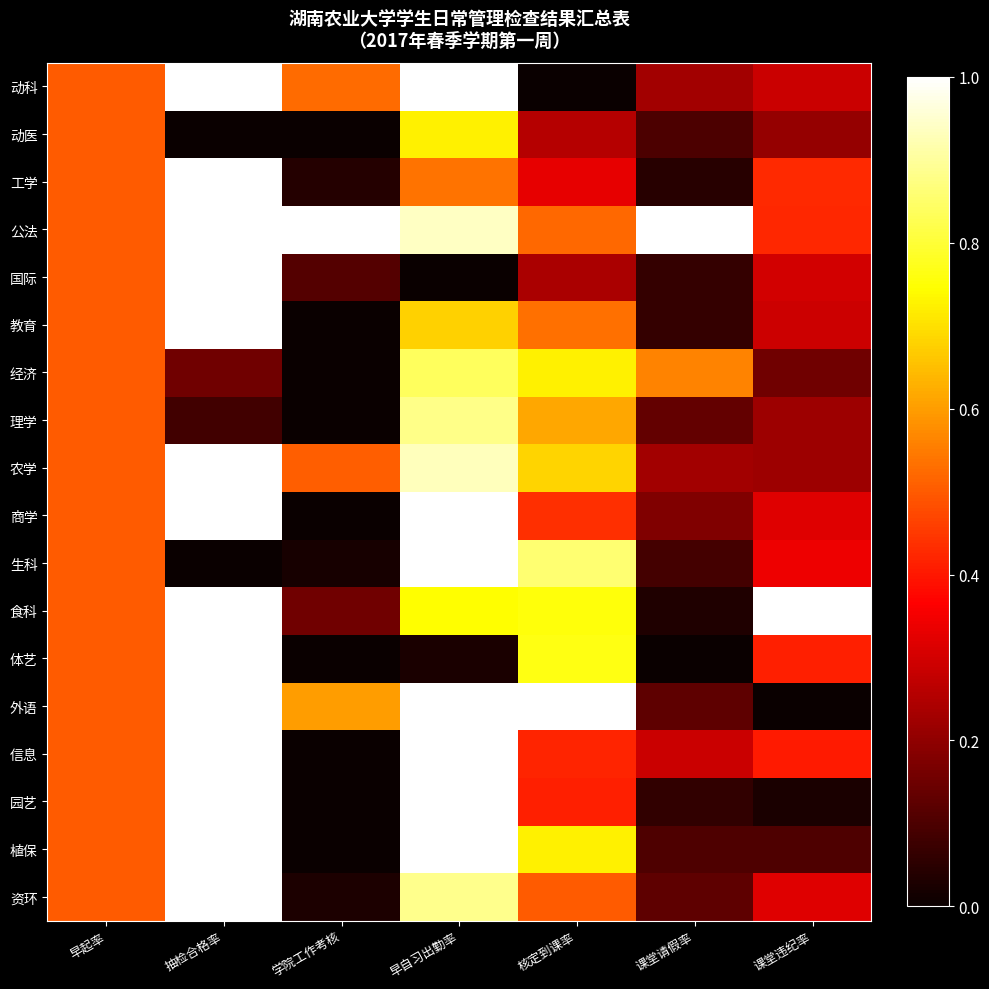

At how many categories does at least one series exceed 0?

7